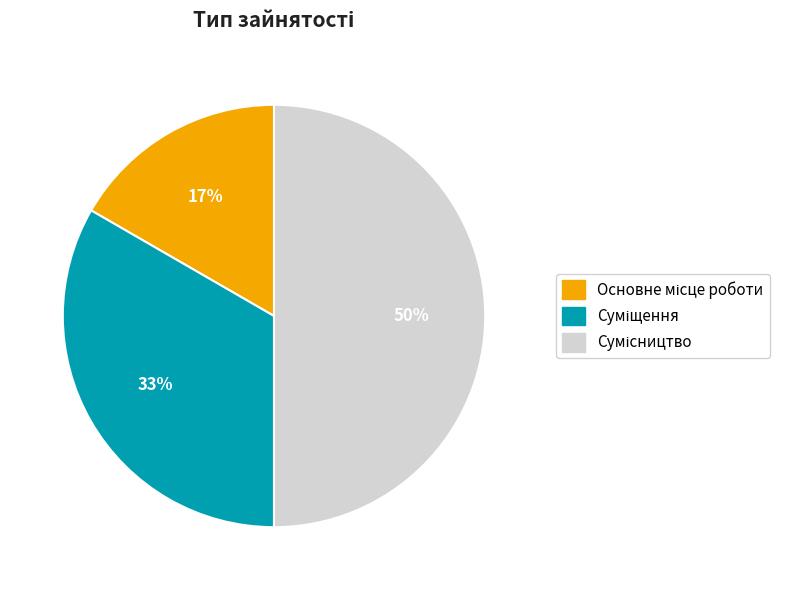

To the nearest percent, what is the difference between the largest and smallest slice percentages?

33%